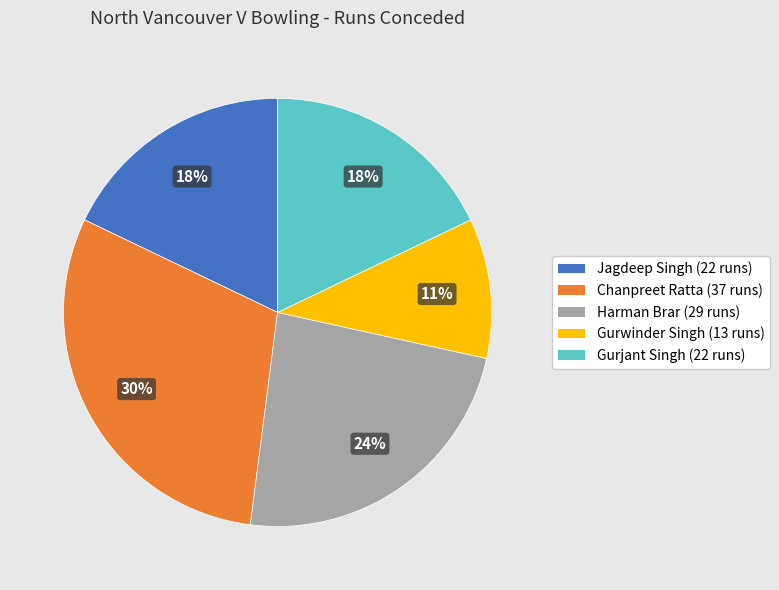

How many segments does this pie chart have?

5